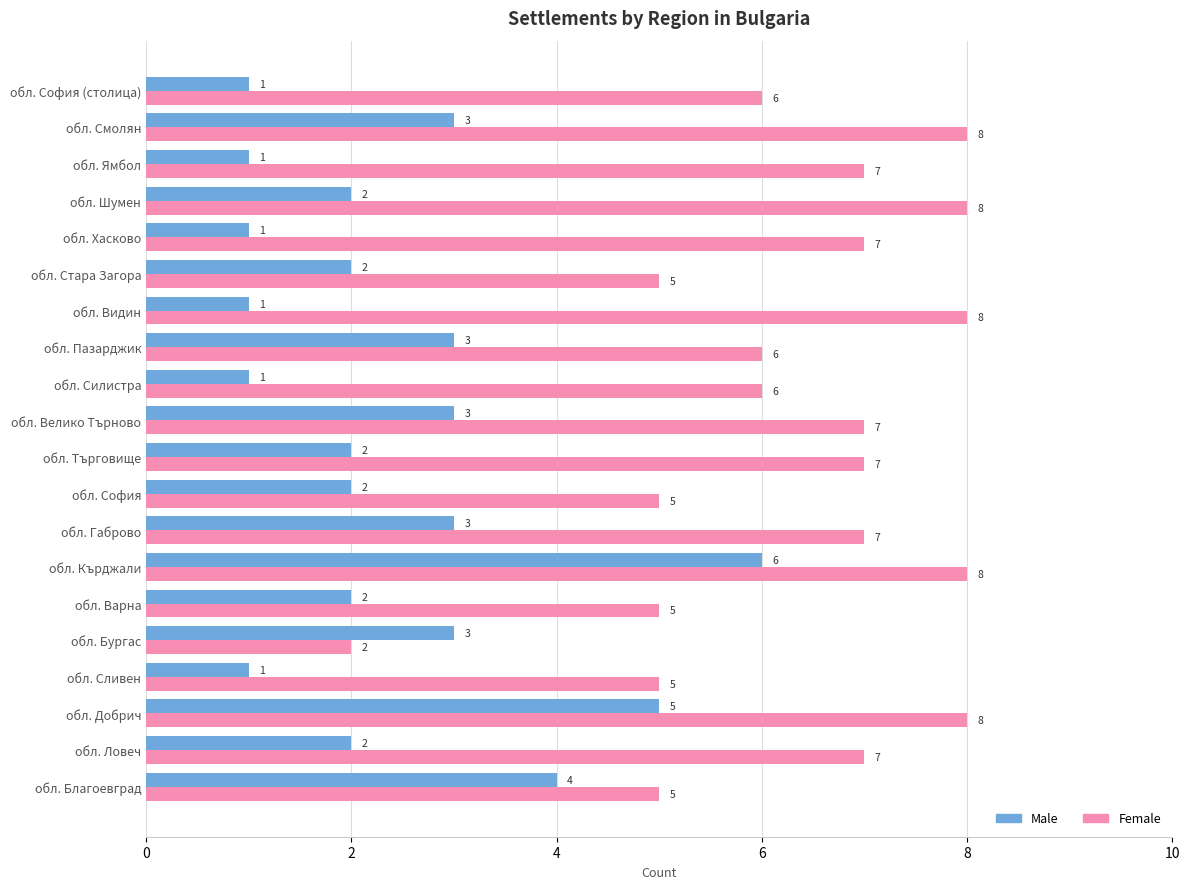

How many categories are shown in the chart?

20